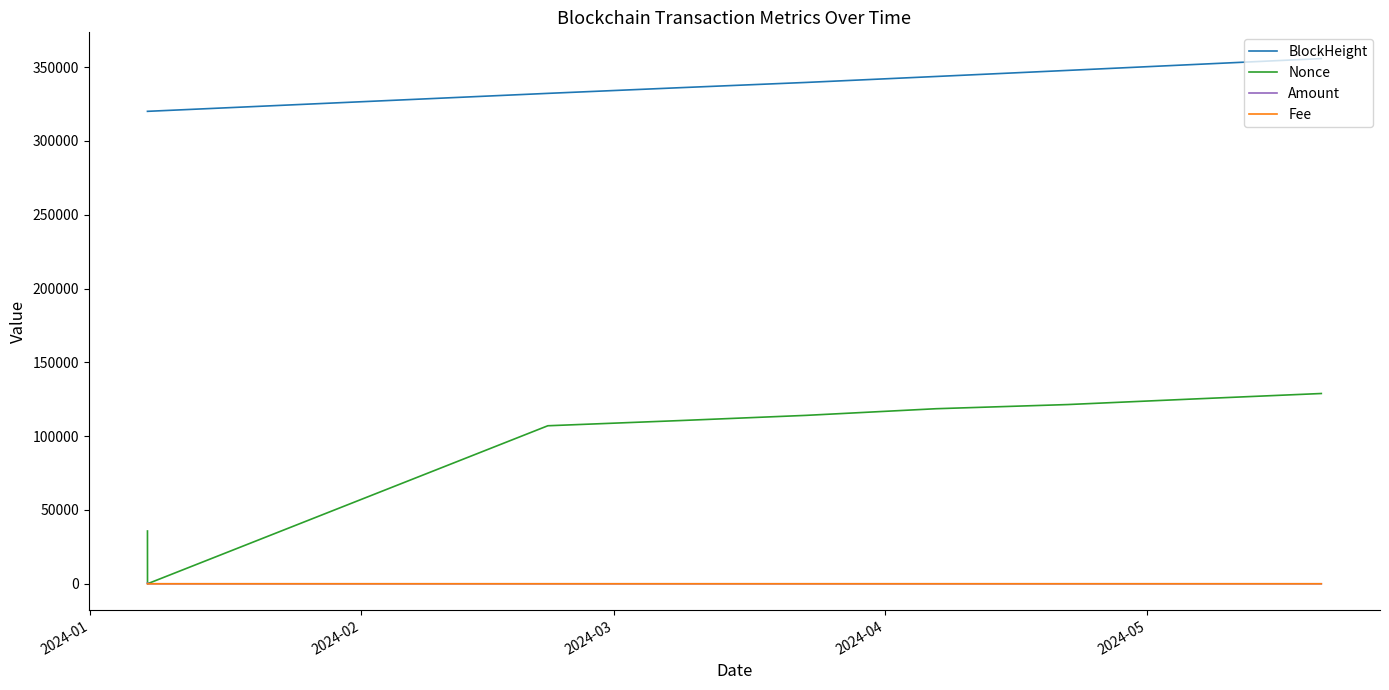

Count the number of categories in the chart.

9